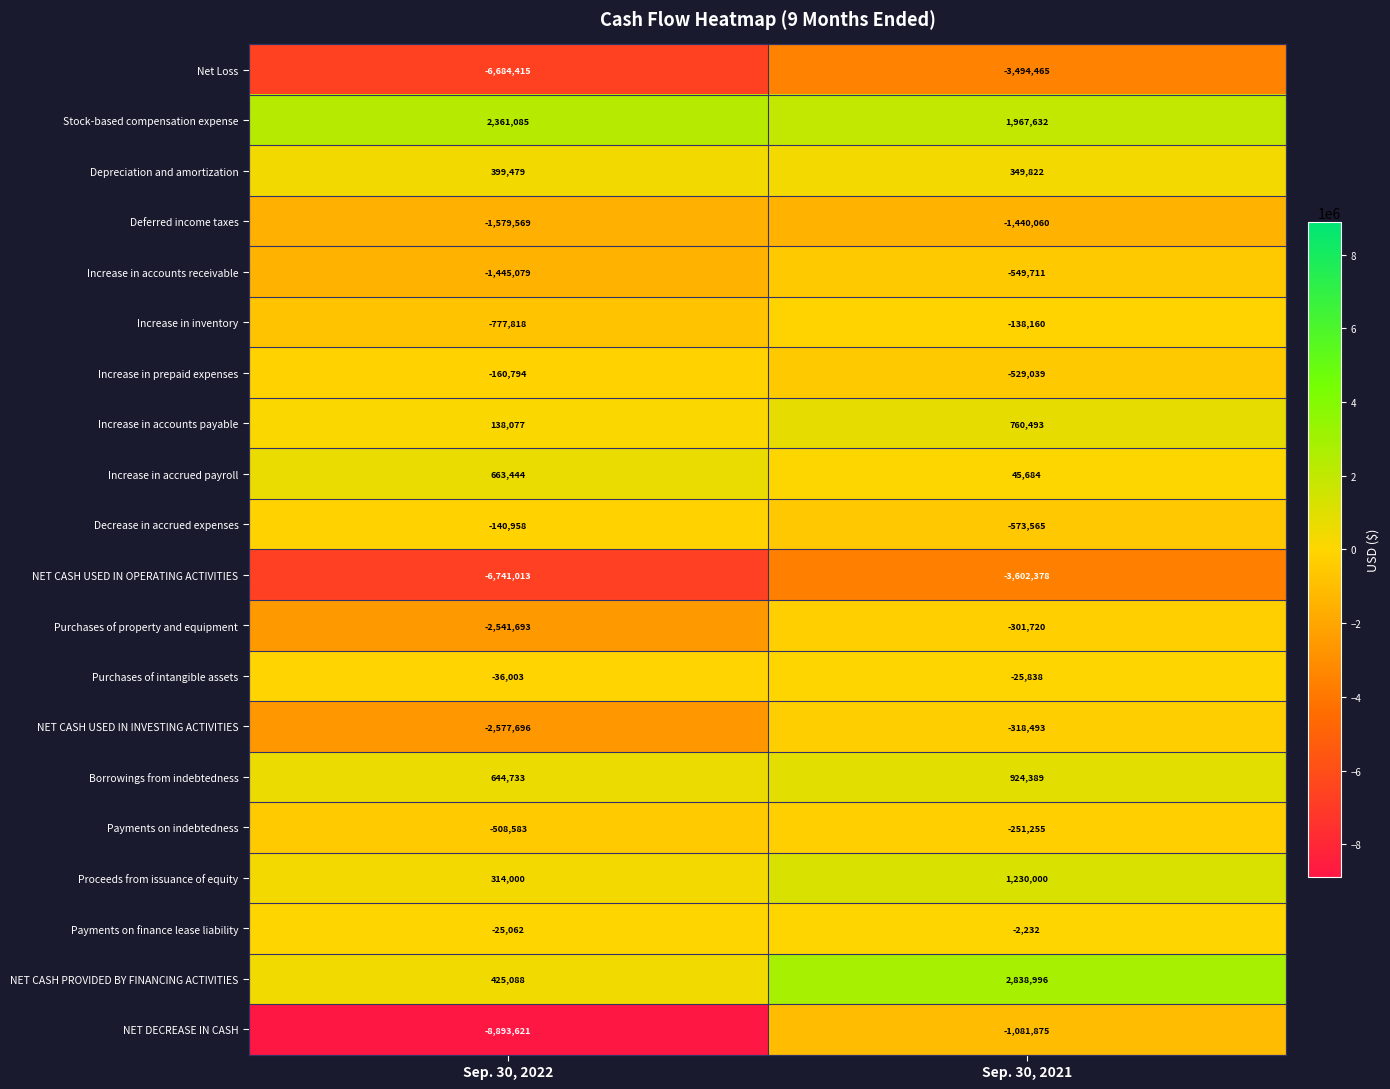

Rank the series by their maximum value, from lowest to highest.

NET CASH USED IN OPERATING ACTIVITIES, Net Loss, Deferred income taxes, NET DECREASE IN CASH, Increase in accounts receivable, NET CASH USED IN INVESTING ACTIVITIES, Purchases of property and equipment, Payments on indebtedness, Increase in prepaid expenses, Decrease in accrued expenses, Increase in inventory, Purchases of intangible assets, Payments on finance lease liability, Depreciation and amortization, Increase in accrued payroll, Increase in accounts payable, Borrowings from indebtedness, Proceeds from issuance of equity, Stock-based compensation expense, NET CASH PROVIDED BY FINANCING ACTIVITIES